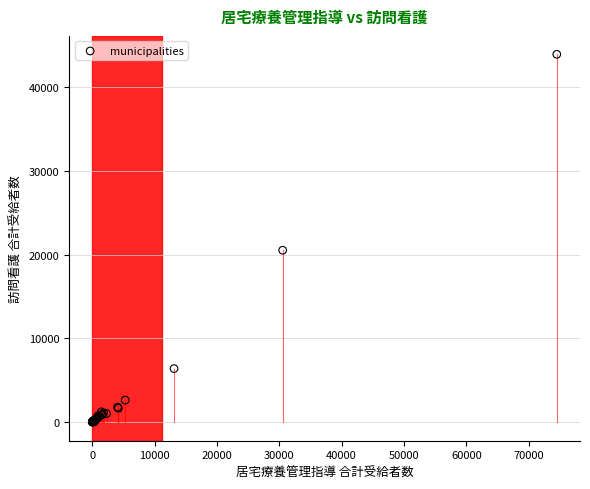

What Y value in the scatter plot is closest to 21956?

20526